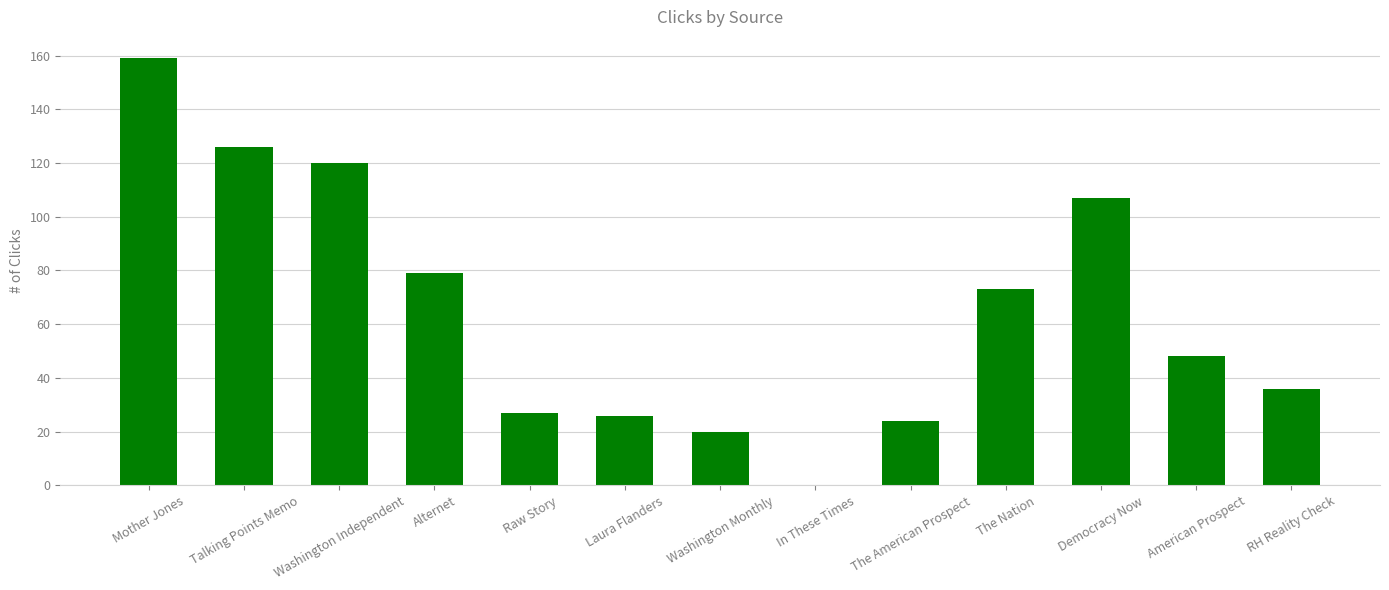

Read the value at The Nation, to the nearest 5.

75